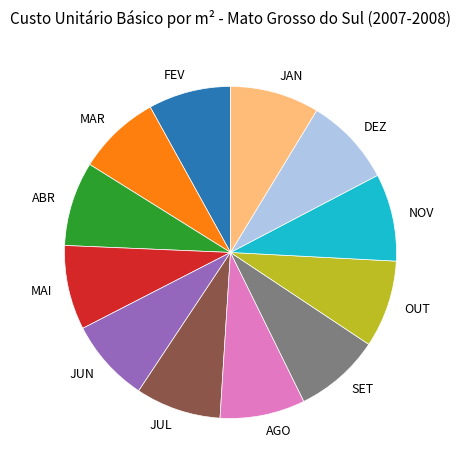

Is the sum of MAR and JAN greater than half?

No